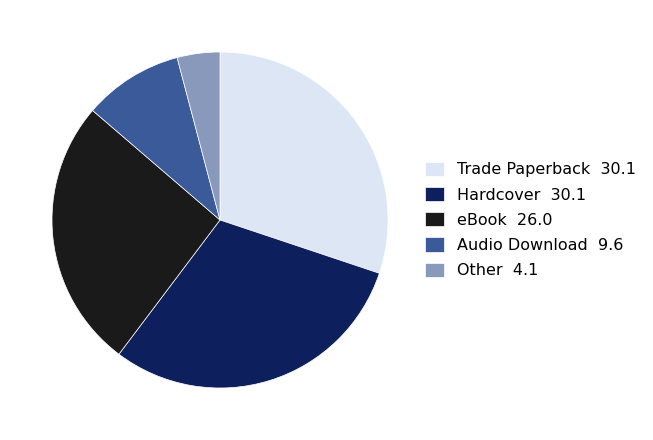

How many slices are in this pie chart?

5